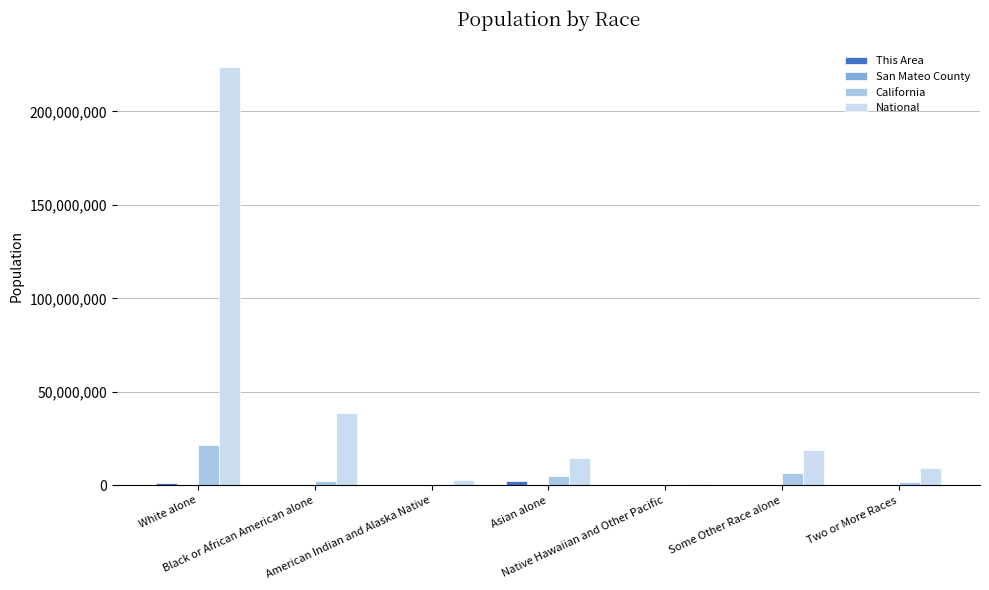

True or false: National has a value of 38929319 at Black or African American alone.

True